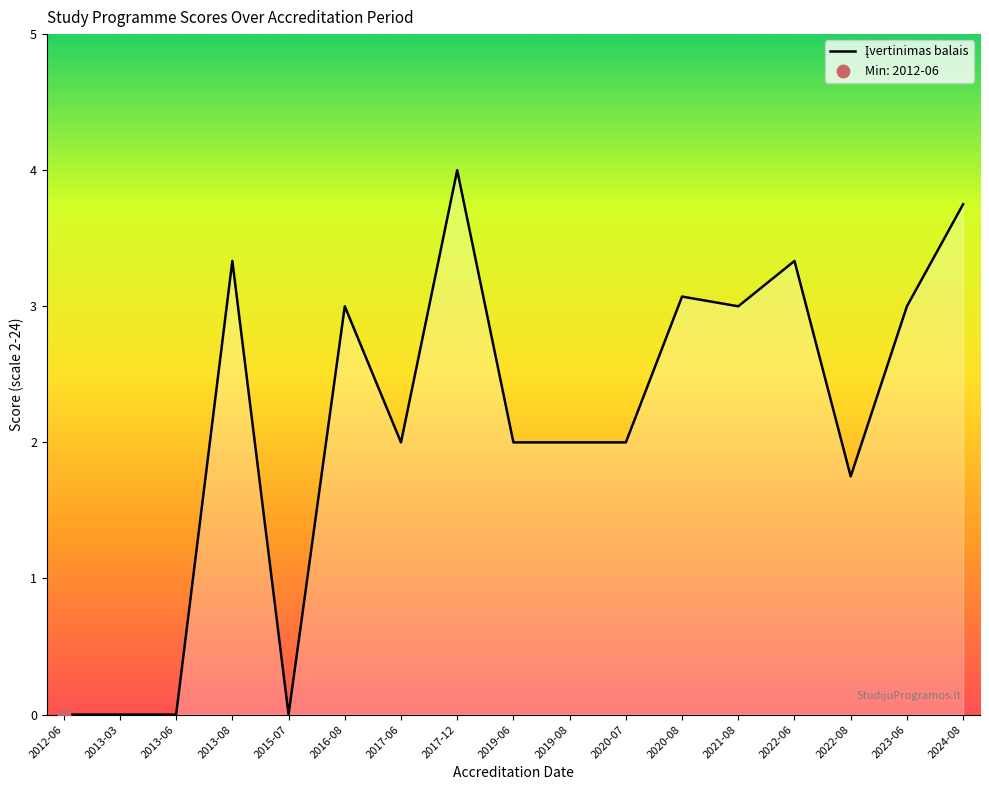

Between 2024-08 and 2022-08, which is larger?

2024-08